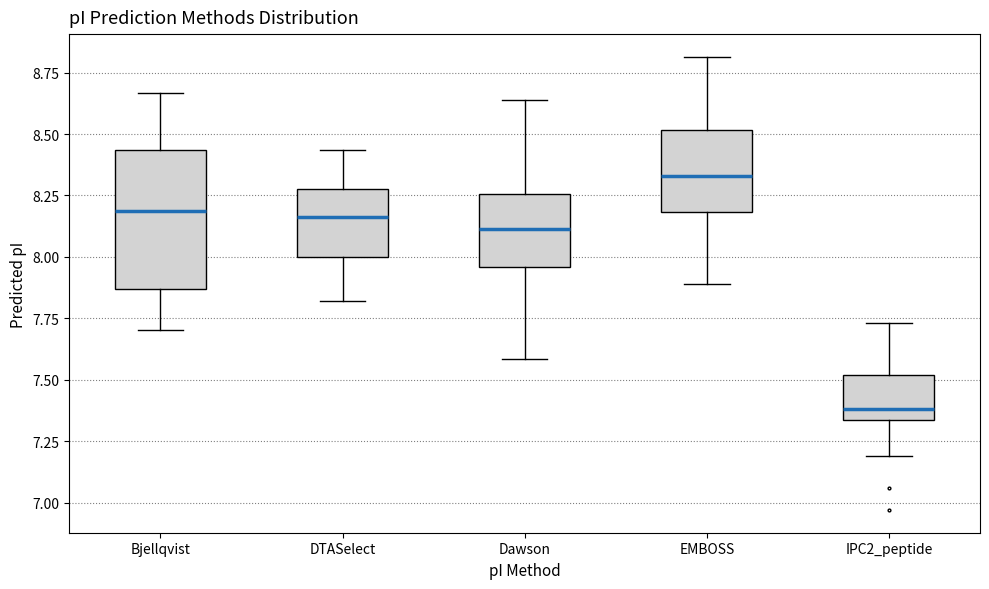

Reading left to right, transcribe this box plot: for each box, give where its median line is, the range the box spans, and where its two whiskers end, as read against the y-axis. The values are not printed on the chart, so give them approximately, as read against the axis.

Bjellqvist: median 8.20, box 7.85 to 8.45, whiskers 7.70 to 8.65
DTASelect: median 8.15, box 8.00 to 8.30, whiskers 7.80 to 8.45
Dawson: median 8.10, box 7.95 to 8.25, whiskers 7.60 to 8.65
EMBOSS: median 8.35, box 8.20 to 8.50, whiskers 7.90 to 8.80
IPC2_peptide: median 7.40, box 7.35 to 7.50, whiskers 7.20 to 7.75